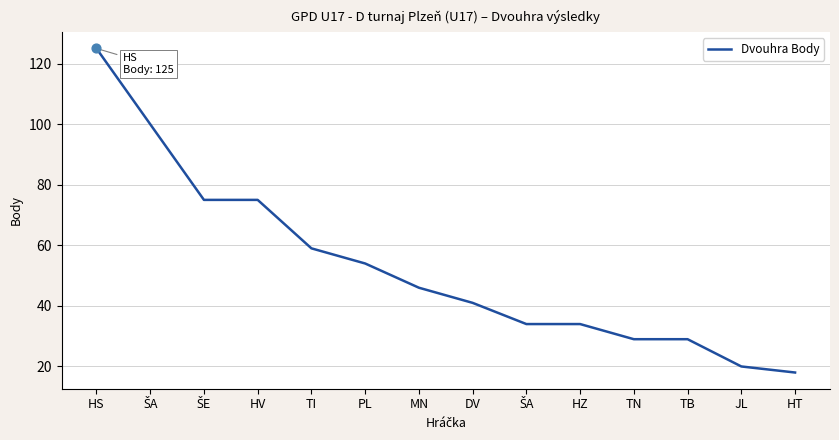

What is the ratio of the value at DV to the value at MN?

0.9